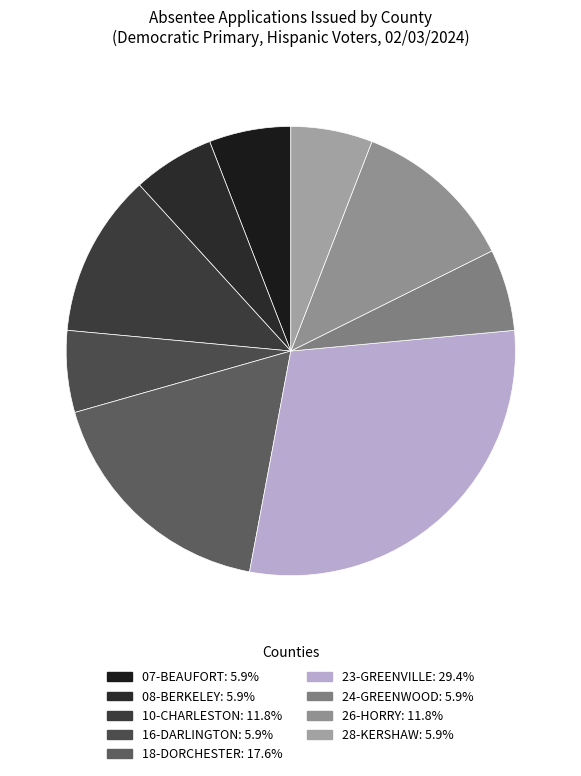

Count the number of slices in the pie.

9